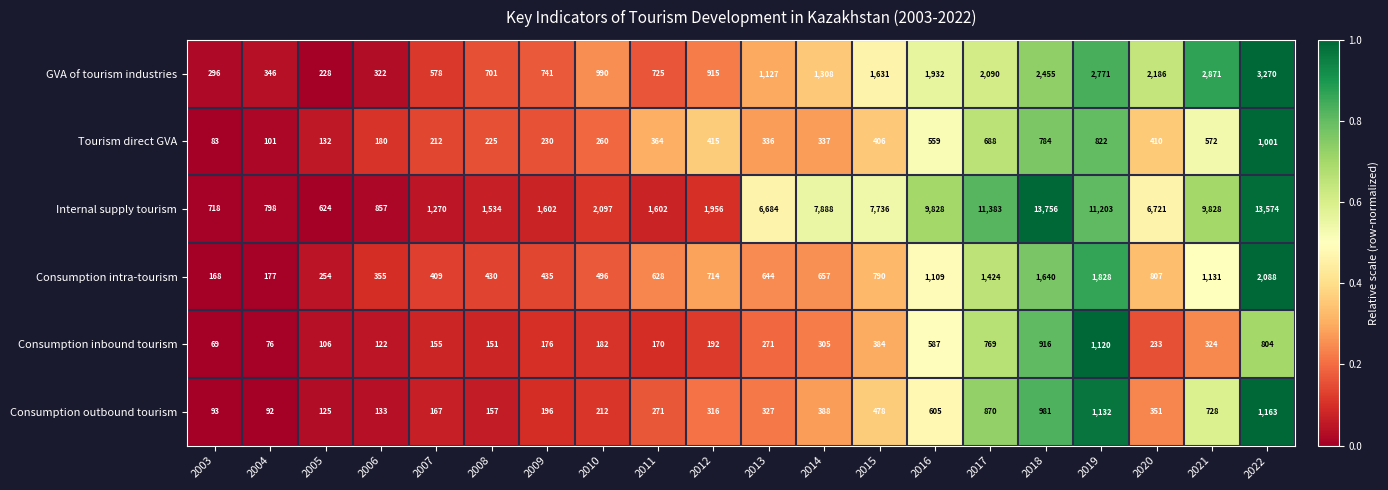

True or false: Consumption intra-tourism has a value of 496 at 2010.

True